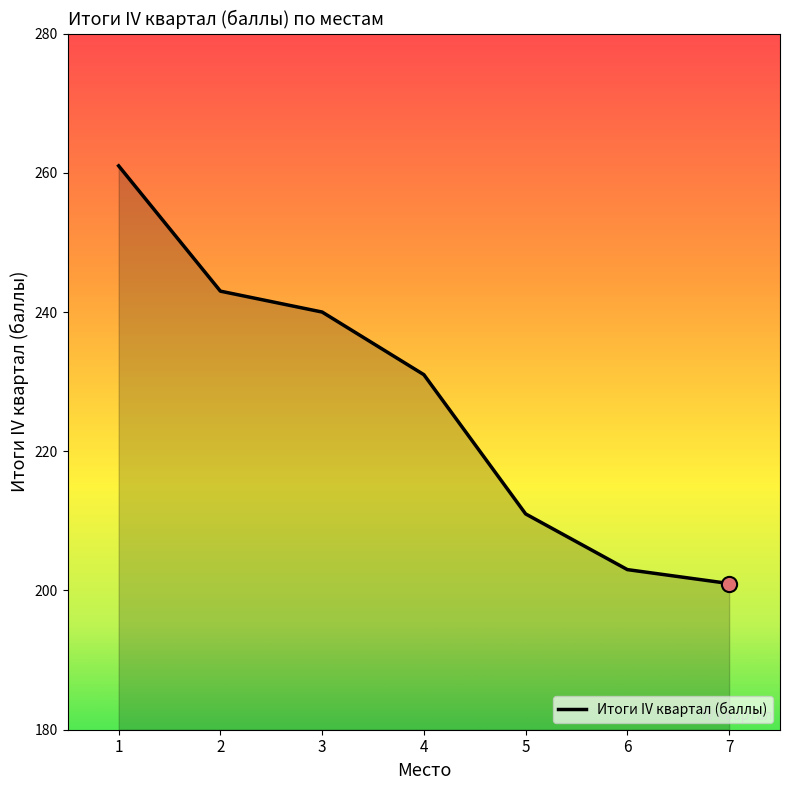

What is the ratio of the value at 1 to the value at 6?

1.3